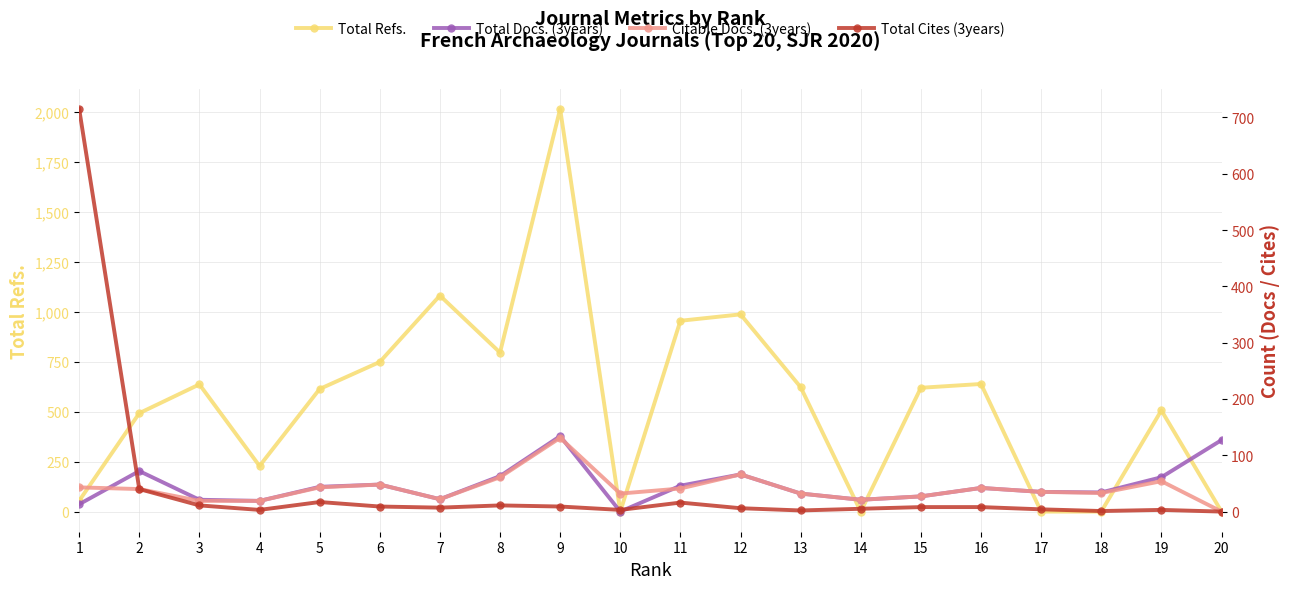

How many distinct data groups are displayed?

4